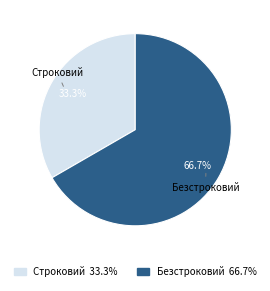

Which slice is the largest?

Безстроковий